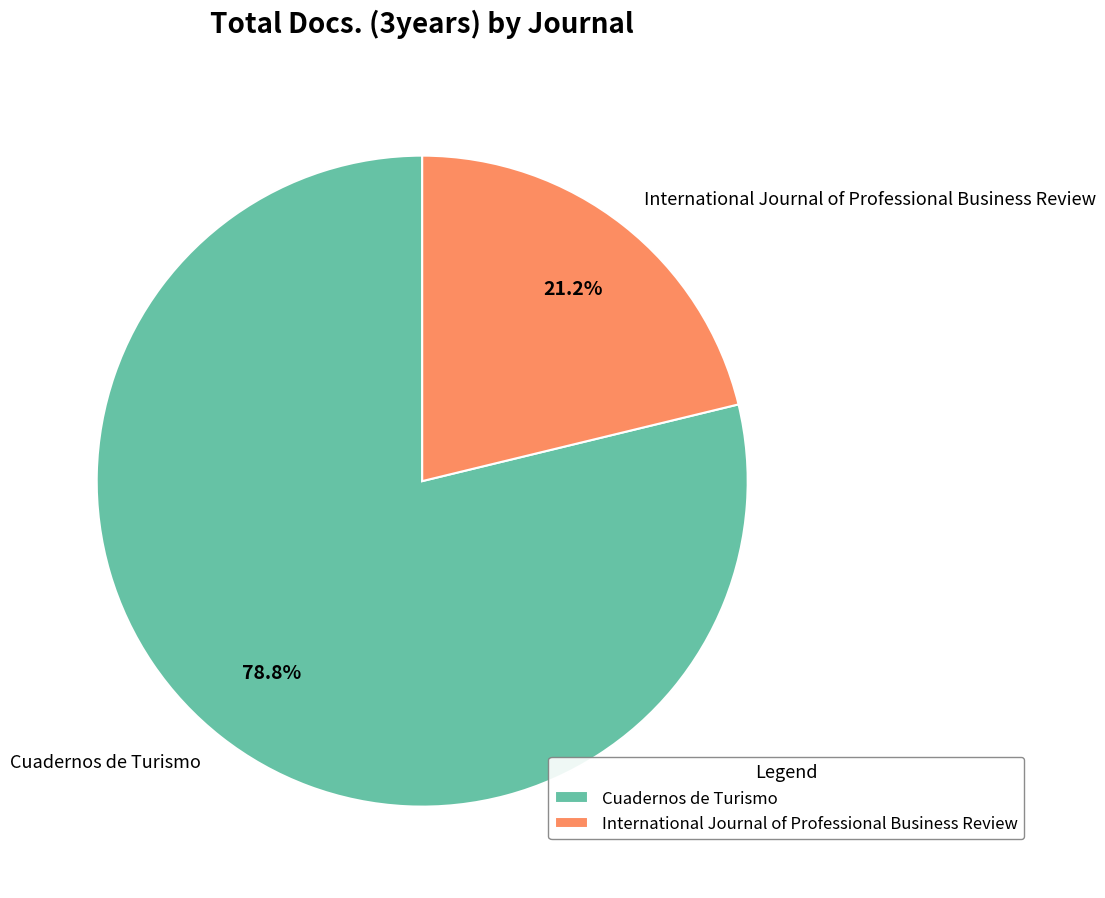

Is the sum of International Journal of Professional Business Review and Cuadernos de Turismo greater than half?

Yes